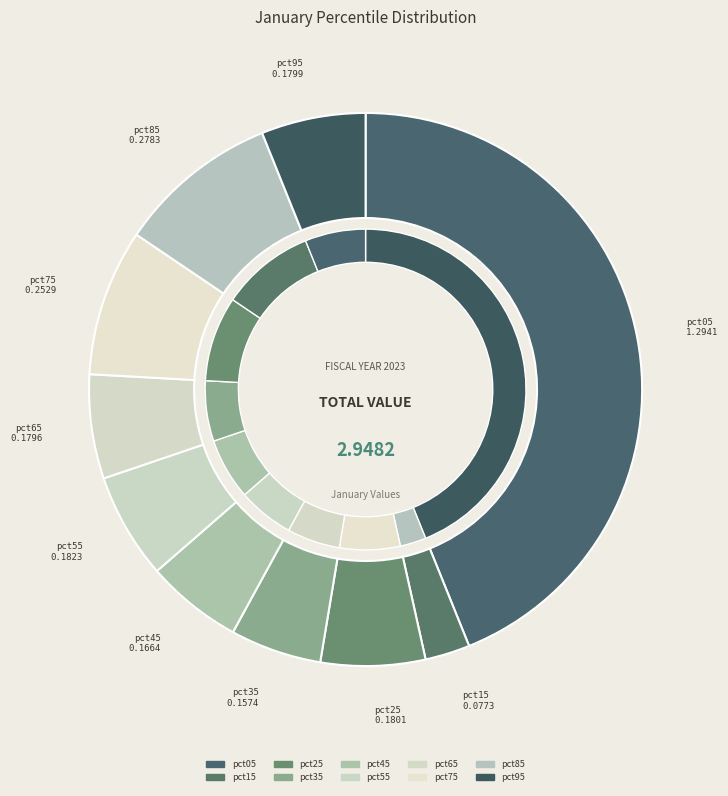

What percentage is NOT represented by pct65?

93.9%